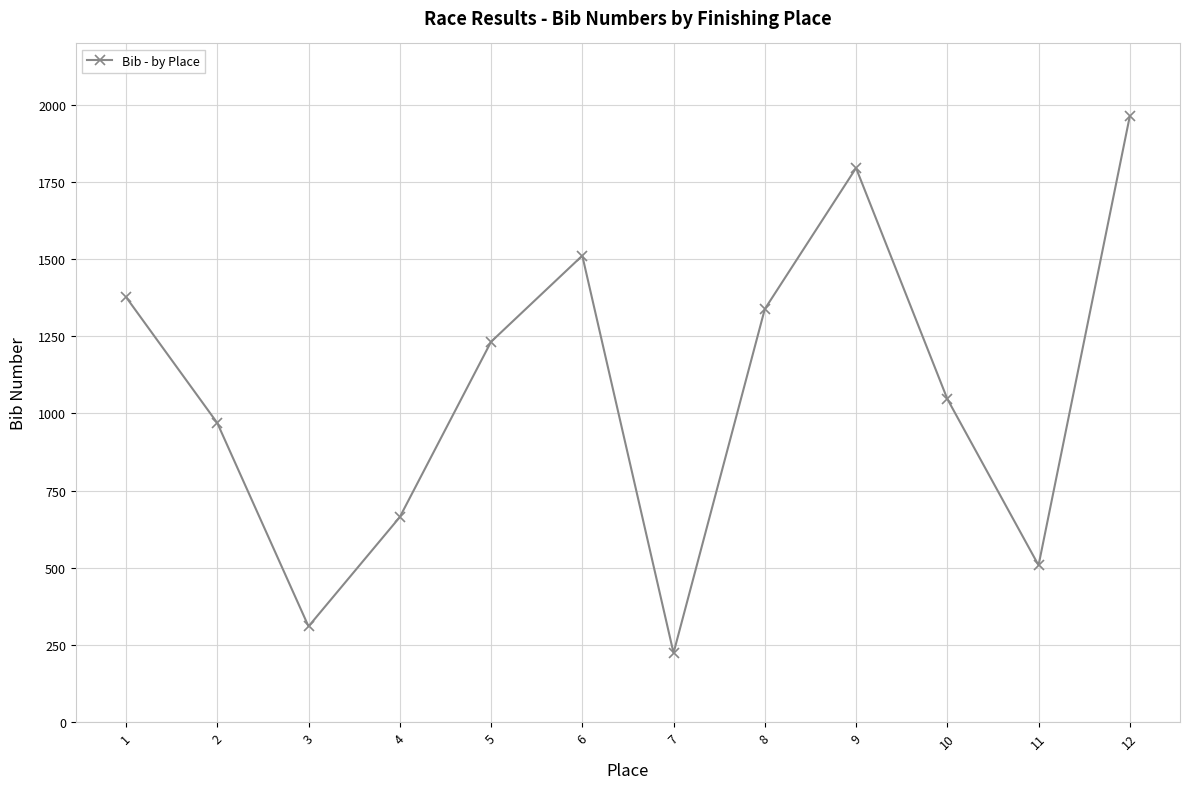

Read the value at 7, to the nearest 10.

220